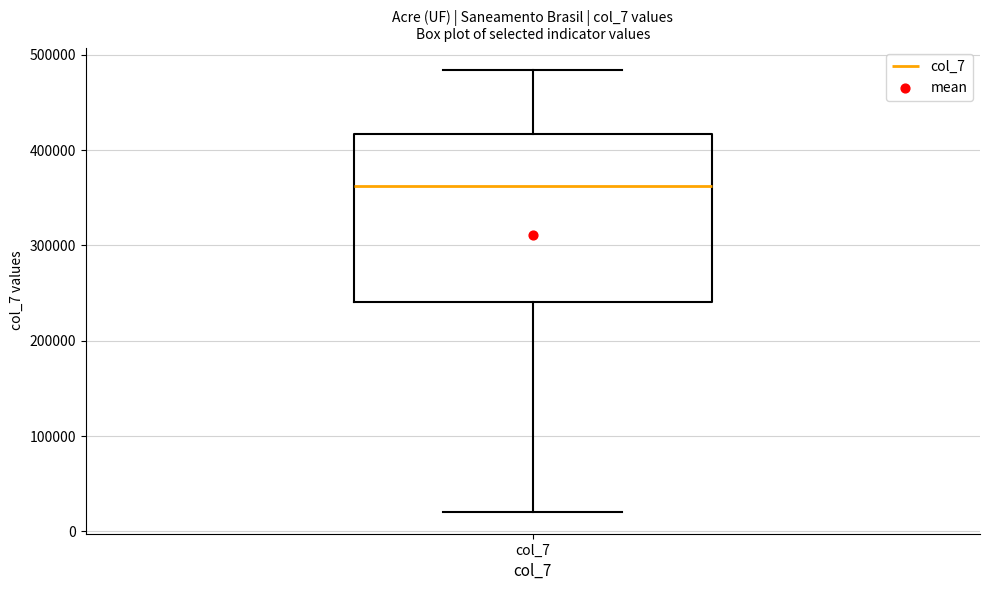

Where is the lower edge of the box for col_7 on the y-axis? The values are not printed on the chart, so give them approximately, as read against the axis.

240000